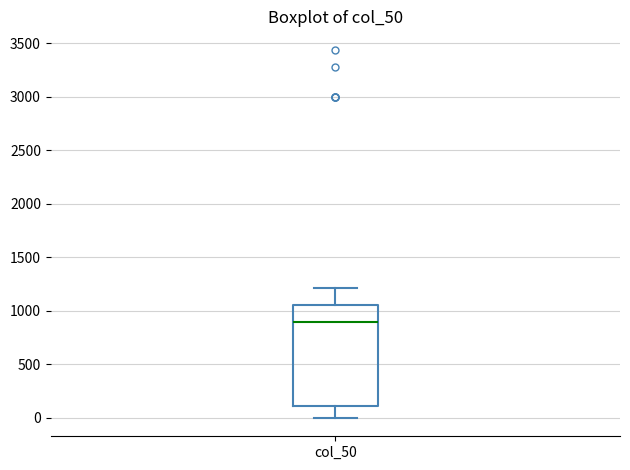

Where does the upper whisker of the box for col_50 end on the y-axis? The values are not printed on the chart, so give them approximately, as read against the axis.

1200